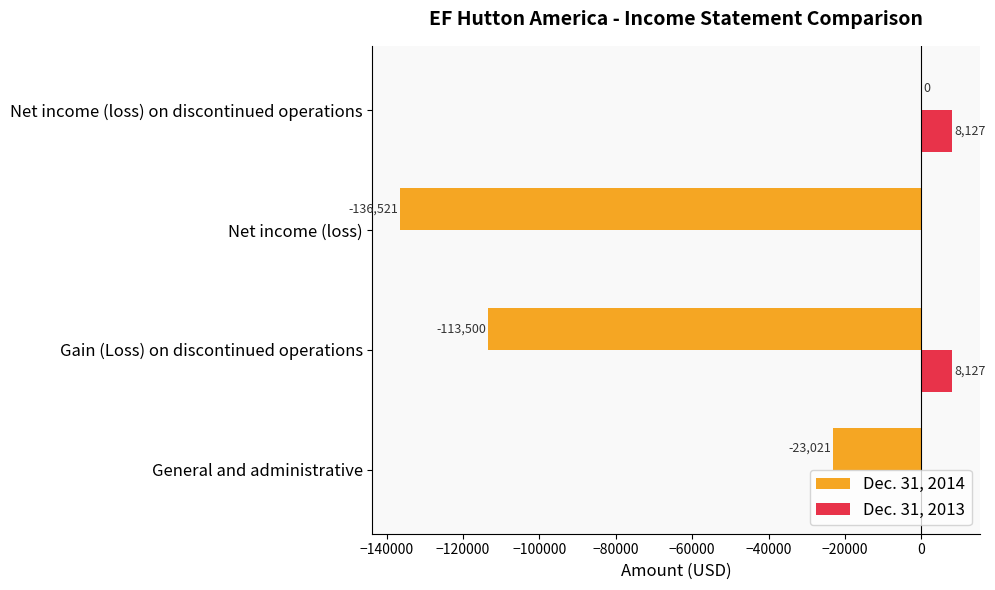

How many Dec. 31, 2013 values are between 0 and 8127?

4